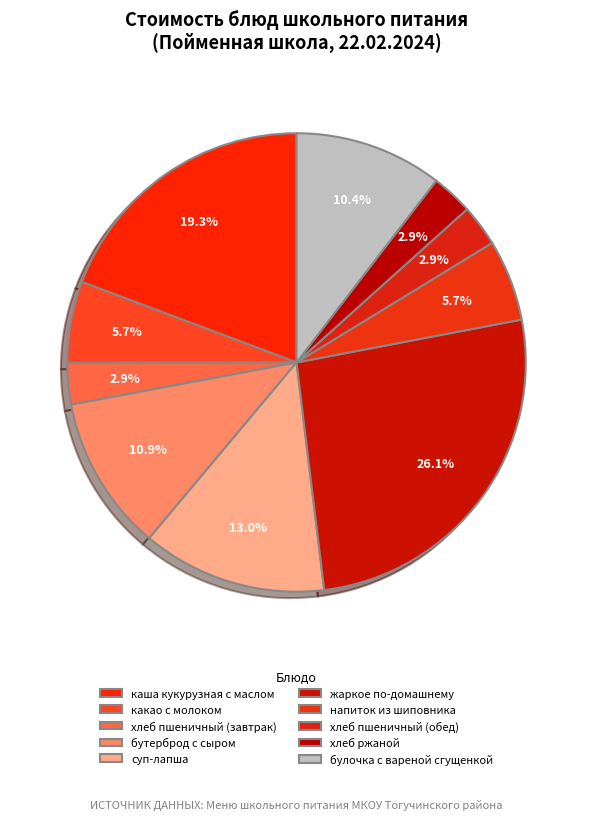

Does хлеб пшеничный (обед) represent more than half of the total?

No